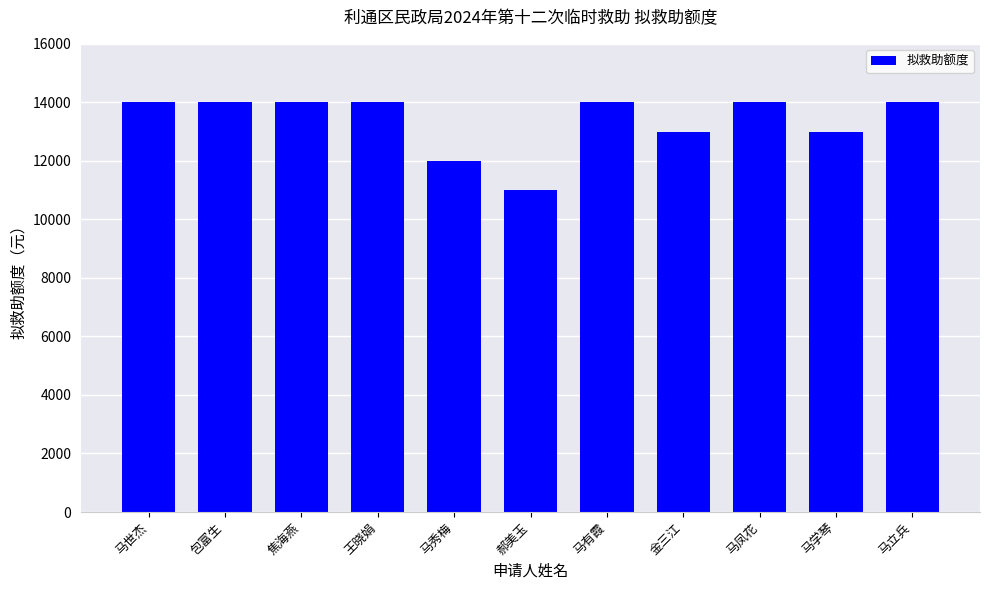

Reading right to left, list all the values displayed in this chart.

马立兵=14000	马学琴=13000	马凤花=14000	金三江=13000	马有霞=14000	郝美玉=11000	马秀梅=12000	王晓娟=14000	焦海燕=14000	包富生=14000	马世杰=14000